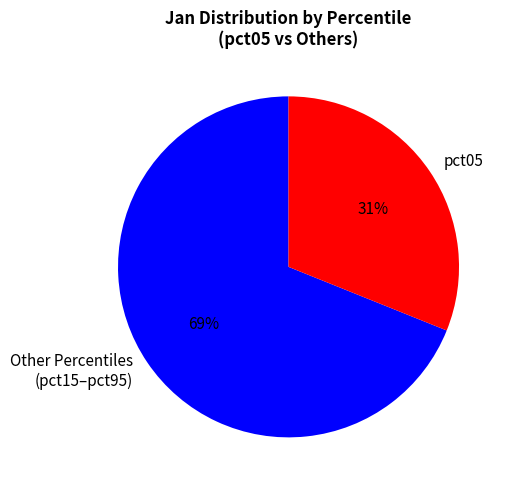

What is the largest slice in the pie chart?

Other Percentiles (pct15–pct95)